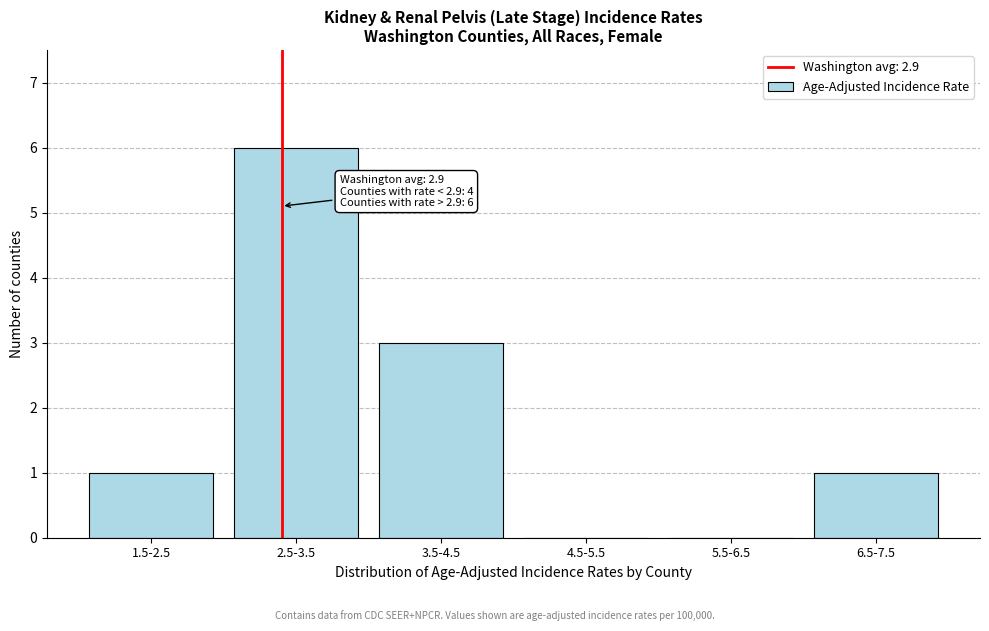

Reading left to right, extract all data points from this chart.

1.5-2.5=1	2.5-3.5=6	3.5-4.5=3	4.5-5.5=0	5.5-6.5=0	6.5-7.5=1